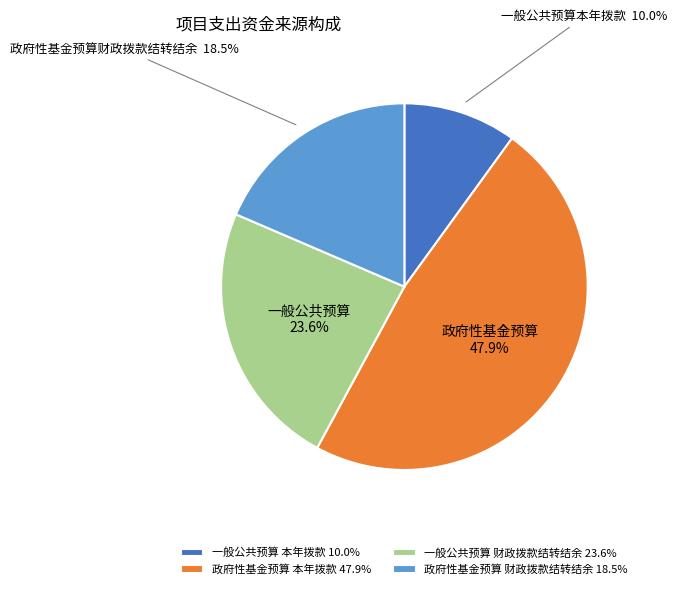

Does 一般公共预算 本年拨款 10.0% account for over 50% of the chart?

No